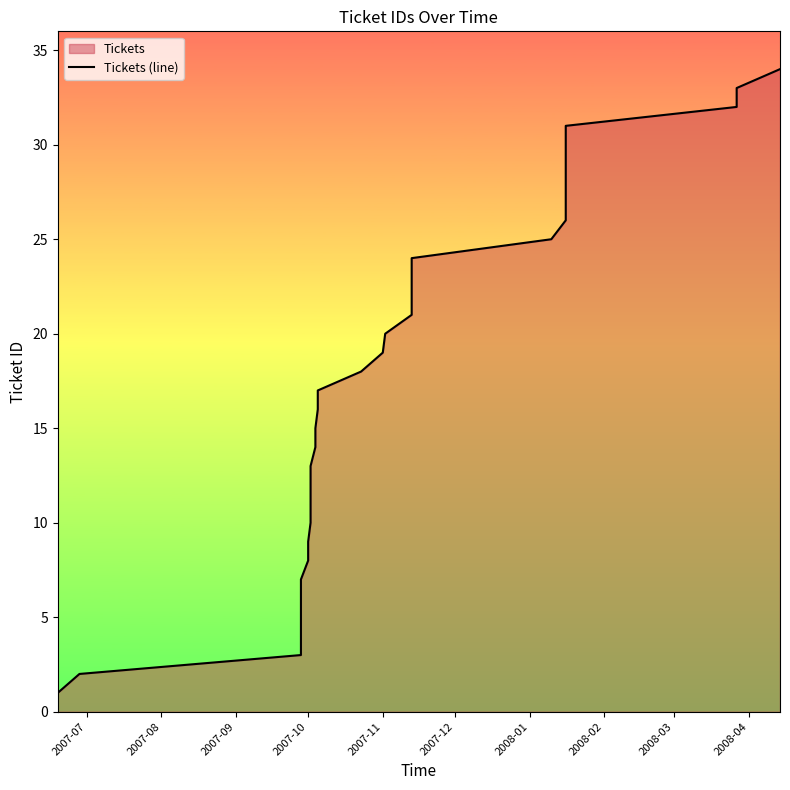

At which category does the chart reach its minimum across all series?

2007-07